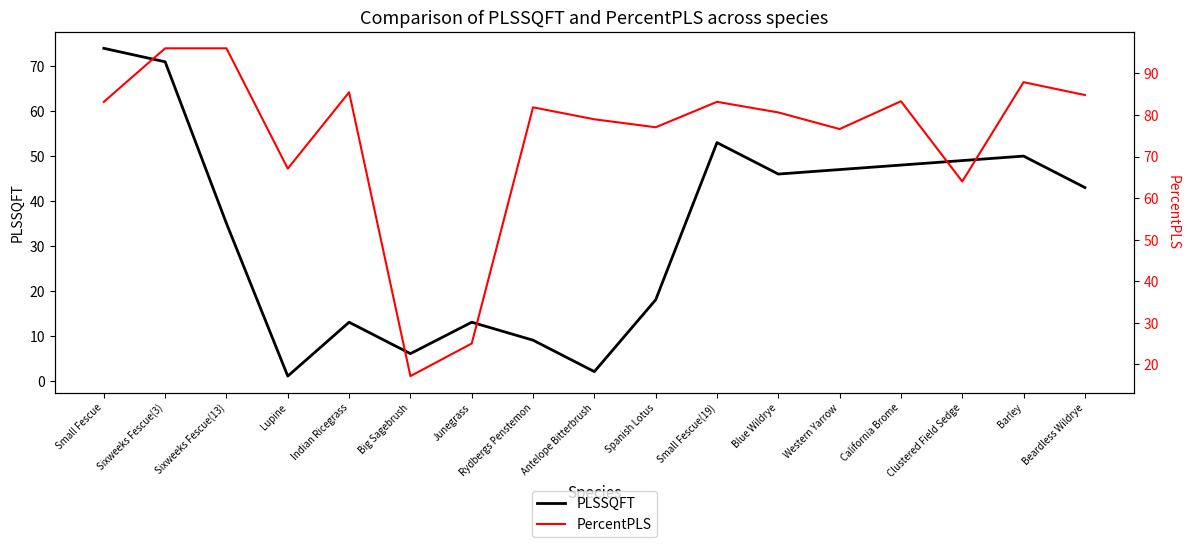

Does the chart display data point markers on the line(s)?

No